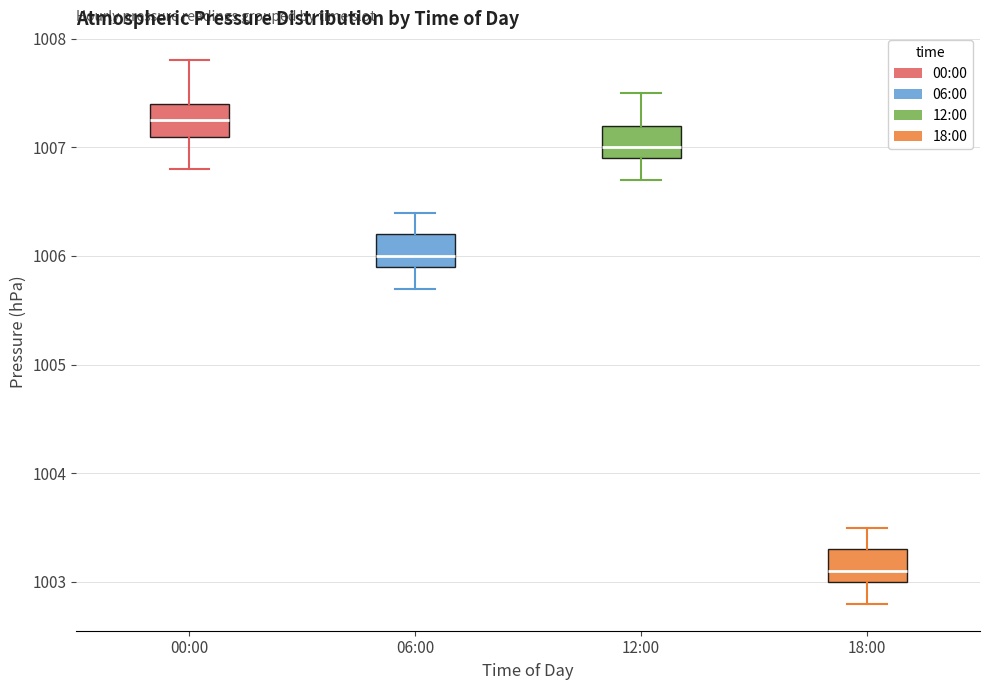

Where does the median line of the box for 06:00 sit on the y-axis? The values are not printed on the chart, so give them approximately, as read against the axis.

1006.0